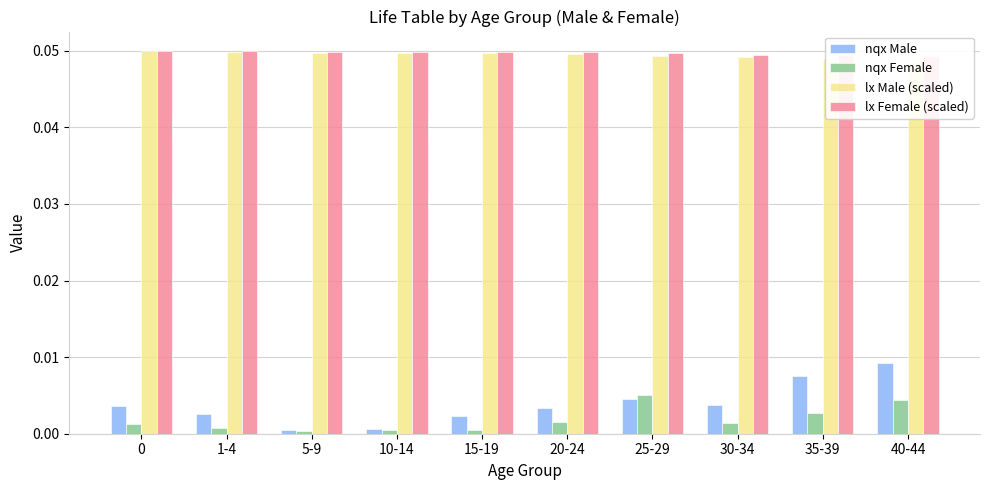

Rank the series at 15-19 from lowest to highest value.

nqx Female, nqx Male, lx Male (scaled), lx Female (scaled)